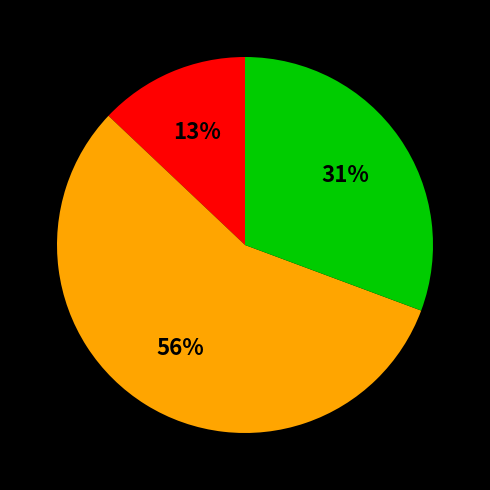

To the nearest percent, what is the difference between the largest and smallest slice percentages?

43%